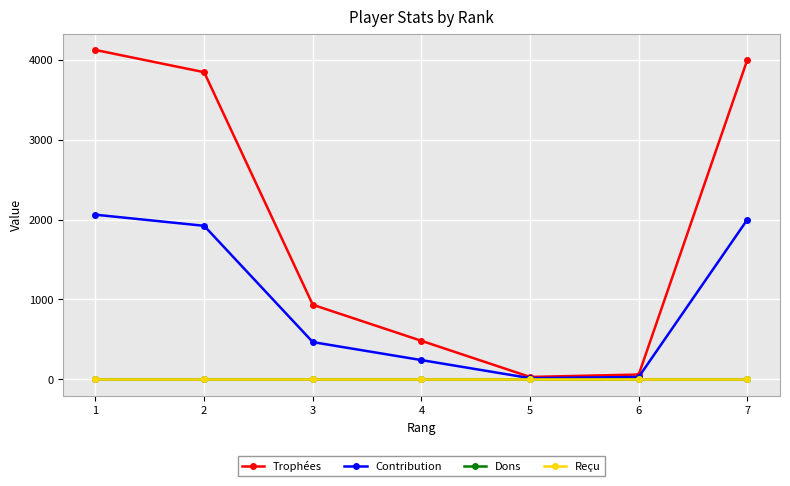

Does the chart have visible grid lines?

Yes